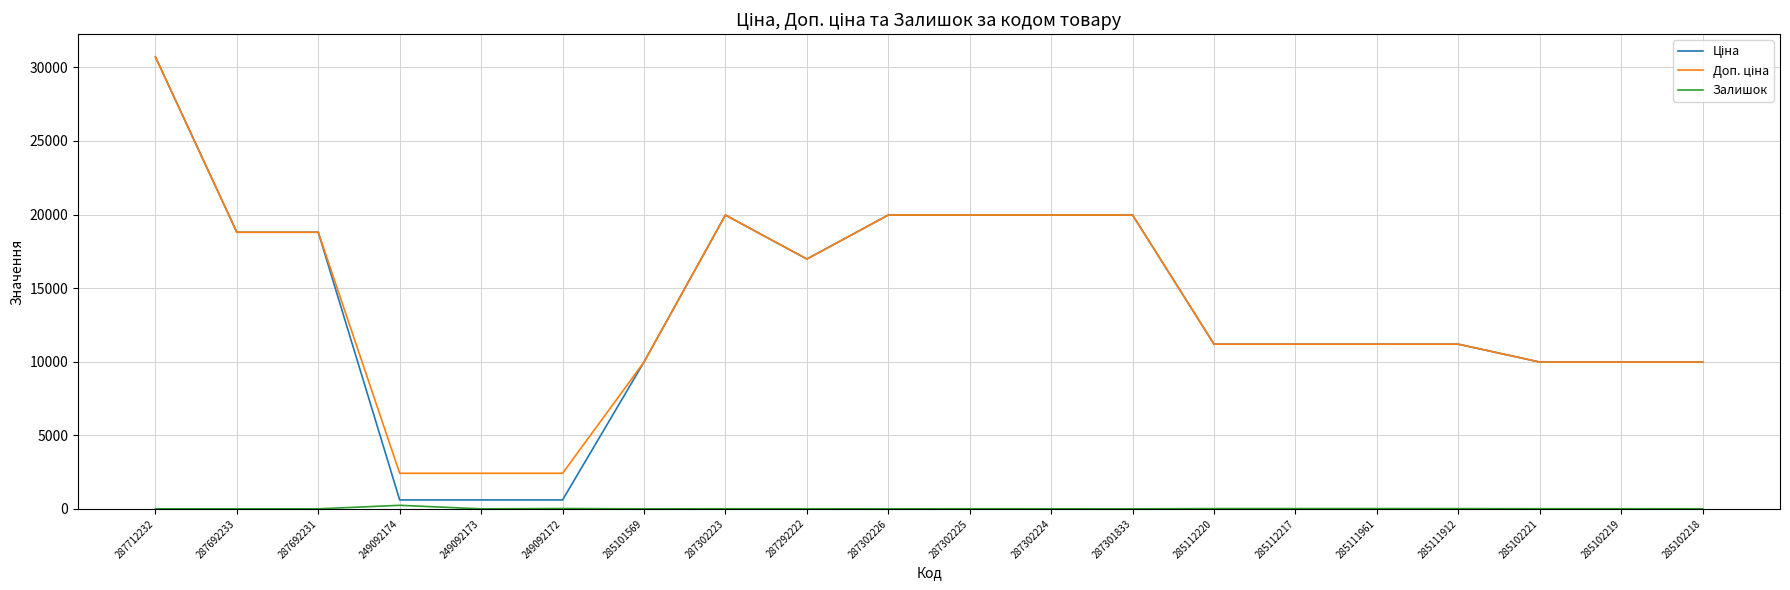

At which category does the chart reach its peak across all series?

287712232